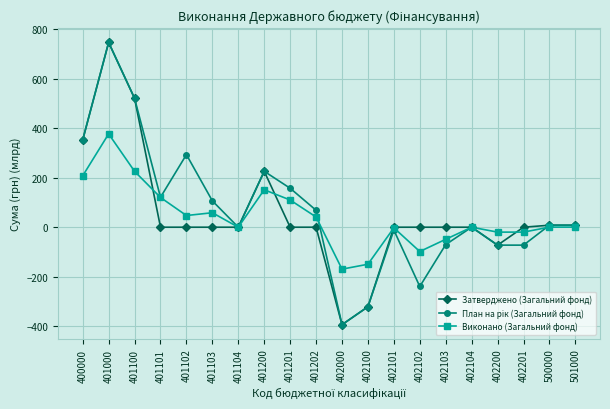

Does the chart have visible grid lines?

Yes